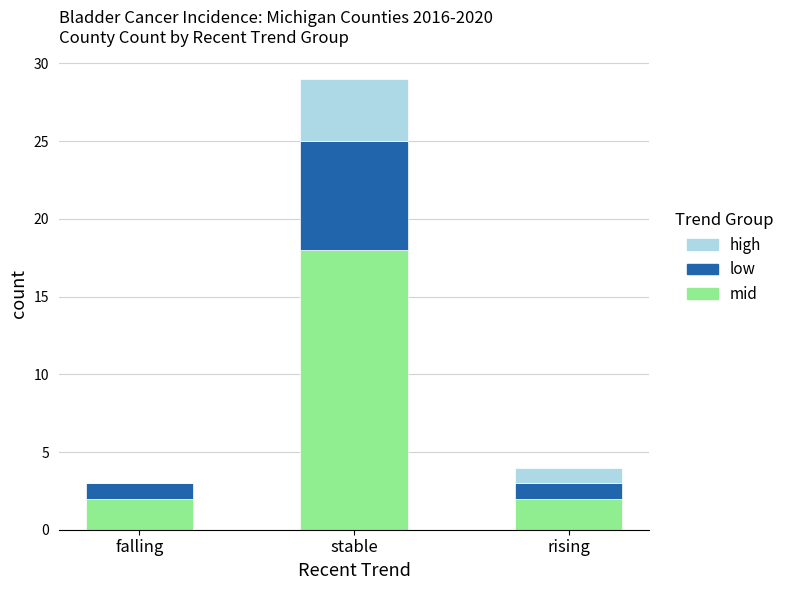

True or false: mid has a value of 2 at falling.

True